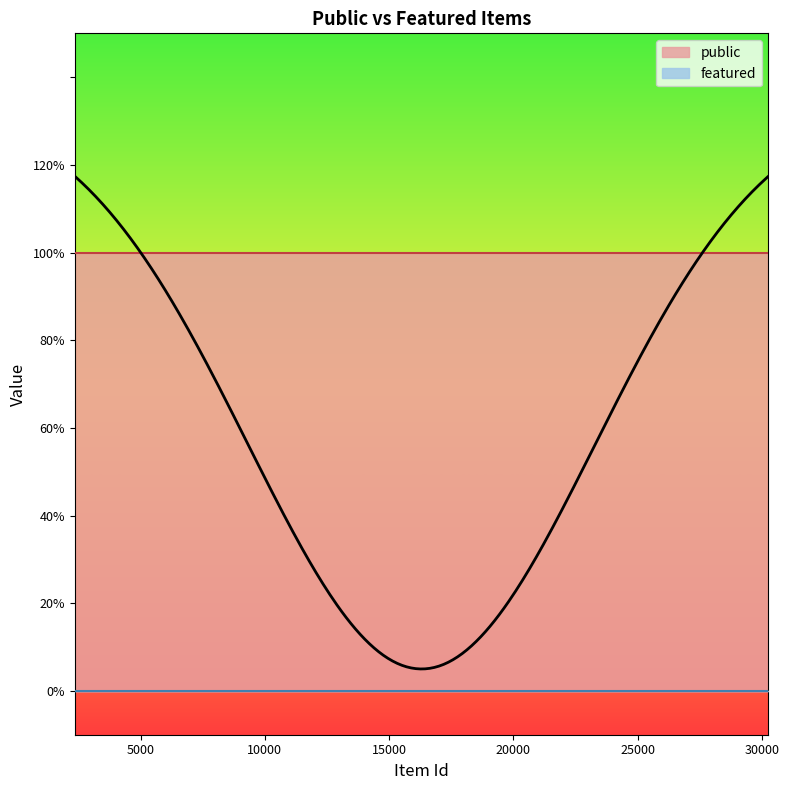

Is it true that featured equals 0 at 3634?

True